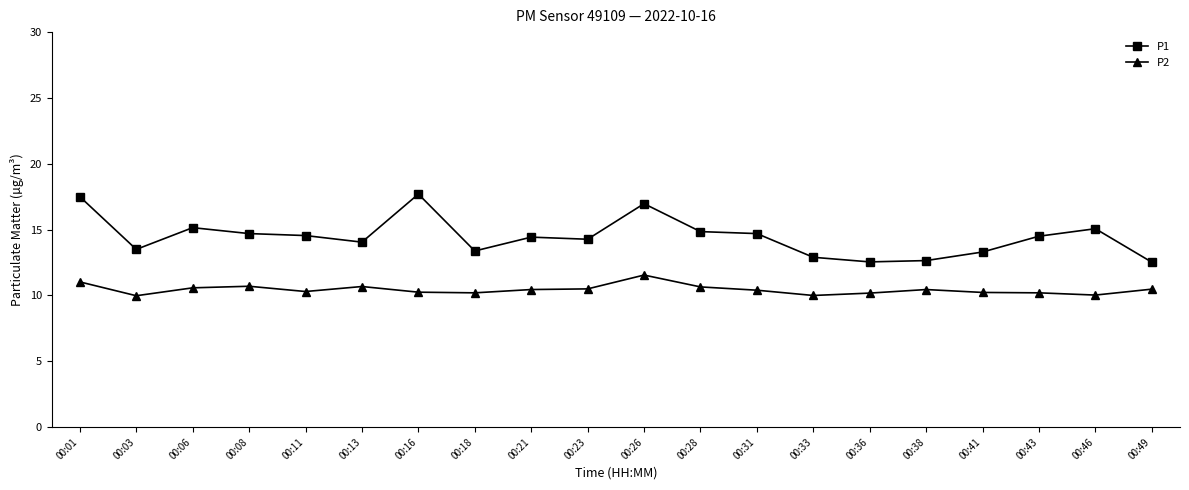

What is the value of the P1 point at the 17th from the left?

13.3